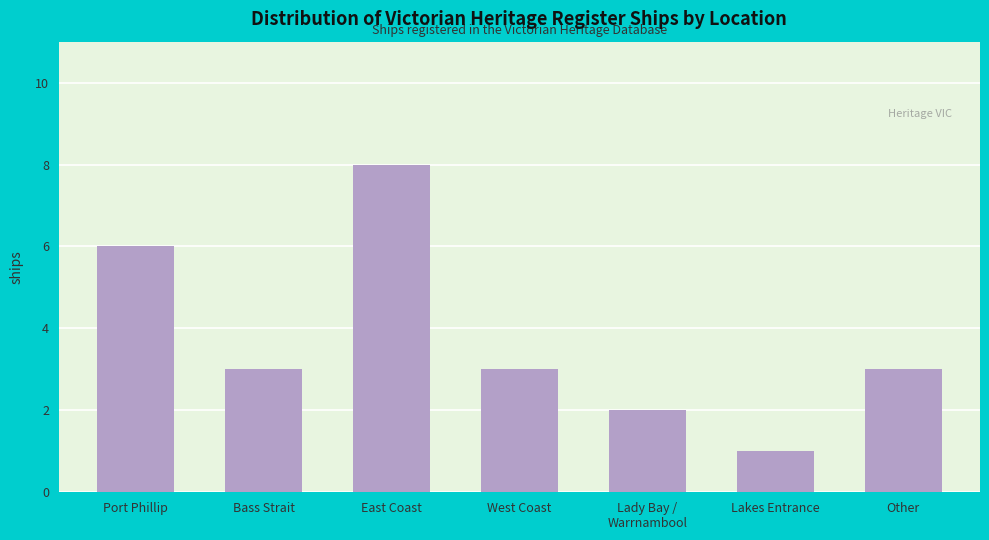

What is the sum of all values?

26